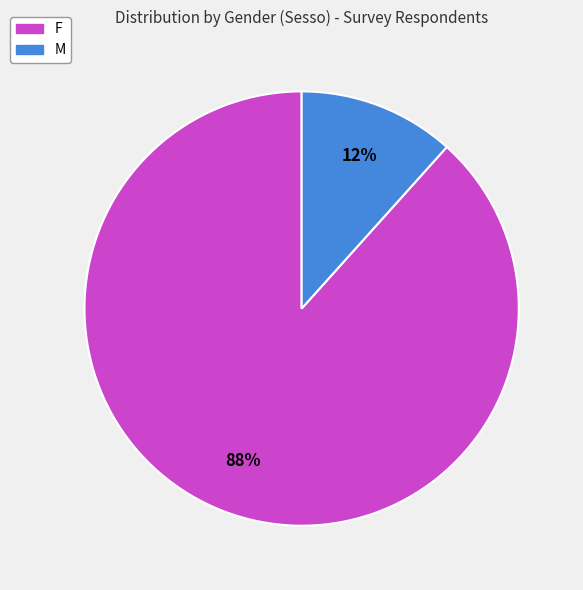

To the nearest percent, what is the average slice percentage?

50%